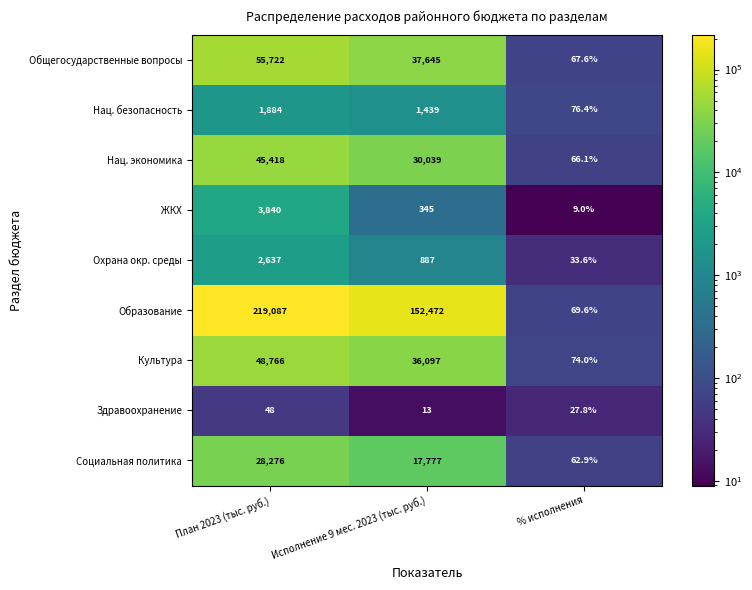

Reading left to right, extract all data points from this chart.

Общегосударственные вопросы: План 2023 (тыс. руб.)=55722.0	Исполнение 9 мес. 2023 (тыс. руб.)=37645.0	% исполнения=67.6
Нац. безопасность: План 2023 (тыс. руб.)=1884.0	Исполнение 9 мес. 2023 (тыс. руб.)=1439.0	% исполнения=76.4
Нац. экономика: План 2023 (тыс. руб.)=45418.0	Исполнение 9 мес. 2023 (тыс. руб.)=30039.0	% исполнения=66.1
ЖКХ: План 2023 (тыс. руб.)=3840.0	Исполнение 9 мес. 2023 (тыс. руб.)=345.0	% исполнения=9.0
Охрана окр. среды: План 2023 (тыс. руб.)=2637.0	Исполнение 9 мес. 2023 (тыс. руб.)=887.0	% исполнения=33.6
Образование: План 2023 (тыс. руб.)=219087.0	Исполнение 9 мес. 2023 (тыс. руб.)=152472.0	% исполнения=69.6
Культура: План 2023 (тыс. руб.)=48766.0	Исполнение 9 мес. 2023 (тыс. руб.)=36097.0	% исполнения=74.0
Здравоохранение: План 2023 (тыс. руб.)=48.0	Исполнение 9 мес. 2023 (тыс. руб.)=13.0	% исполнения=27.8
Социальная политика: План 2023 (тыс. руб.)=28276.0	Исполнение 9 мес. 2023 (тыс. руб.)=17777.0	% исполнения=62.9